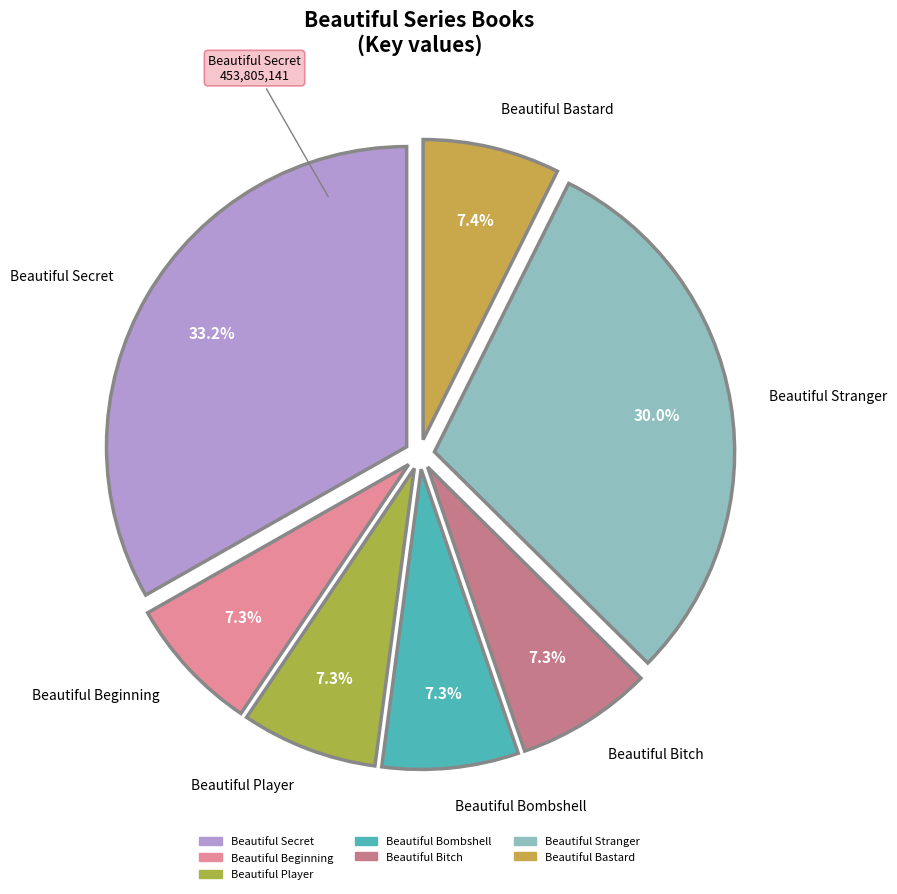

Which slice is the largest?

Beautiful Secret